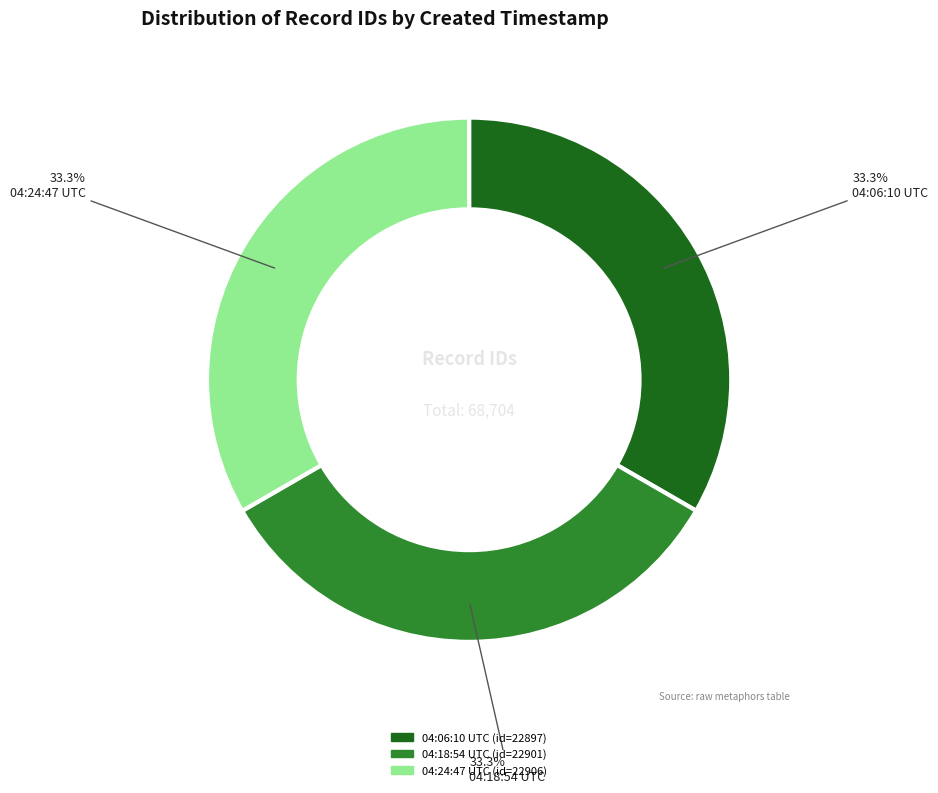

Is there a majority slice in this chart?

No